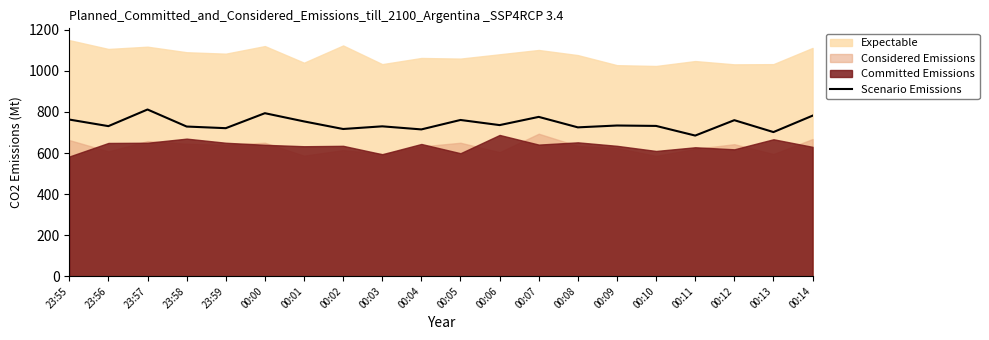

Reading left to right, extract all data points from this chart.

23:55=763	23:56=731	23:57=812	23:58=729	23:59=721	00:00=794	00:01=754	00:02=717	00:03=730	00:04=715	00:05=761	00:06=736	00:07=776	00:08=725	00:09=734	00:10=732	00:11=685	00:12=760	00:13=702	00:14=782